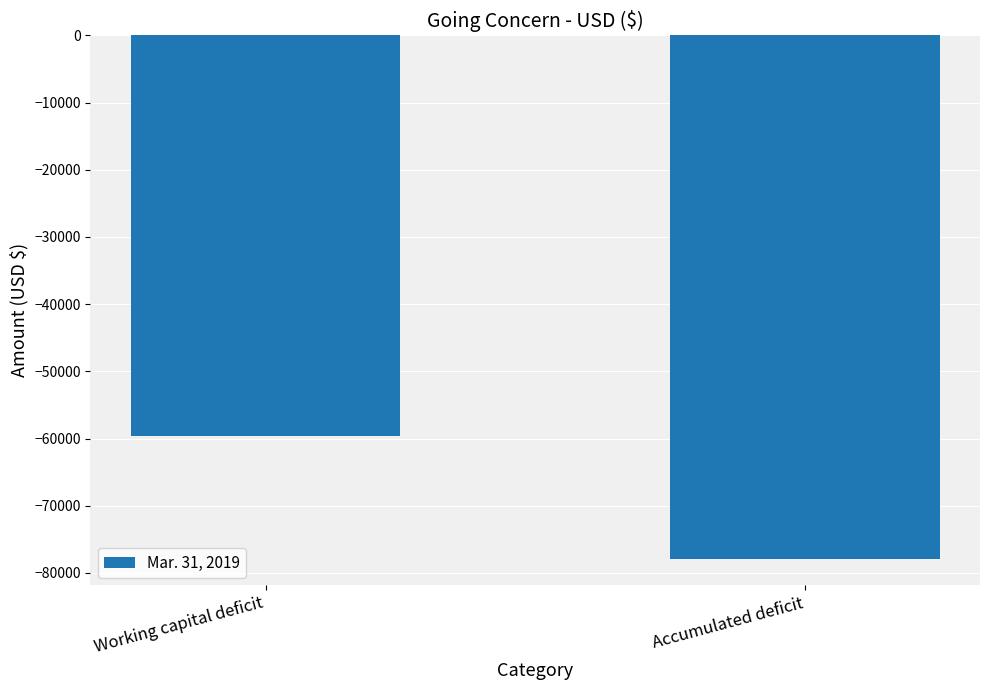

Reading right to left, transcribe all the data shown in this chart.

Accumulated deficit=-77937	Working capital deficit=-59582